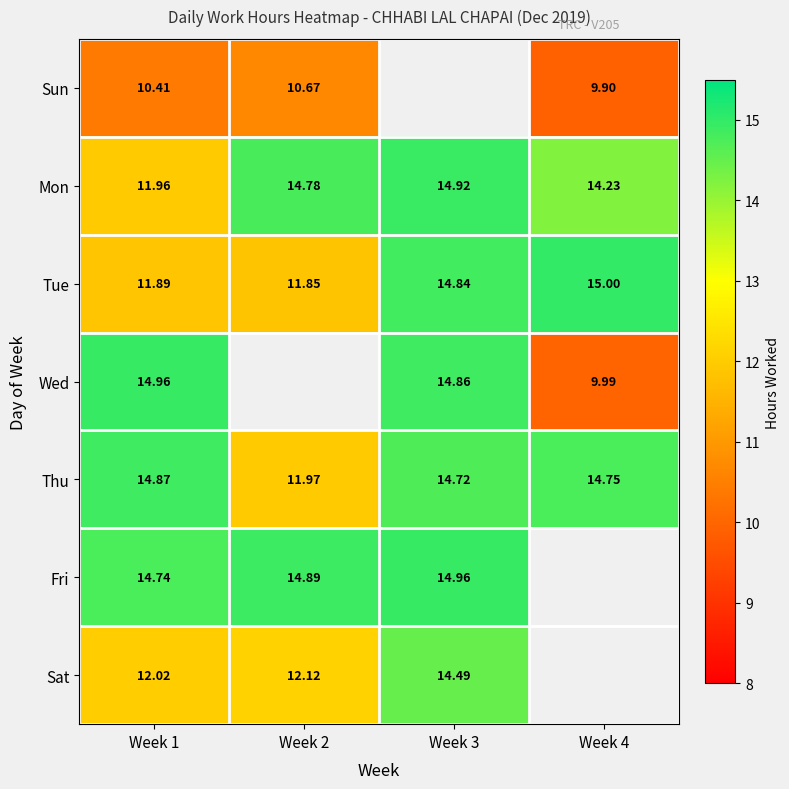

What is the greatest value displayed?

15.0